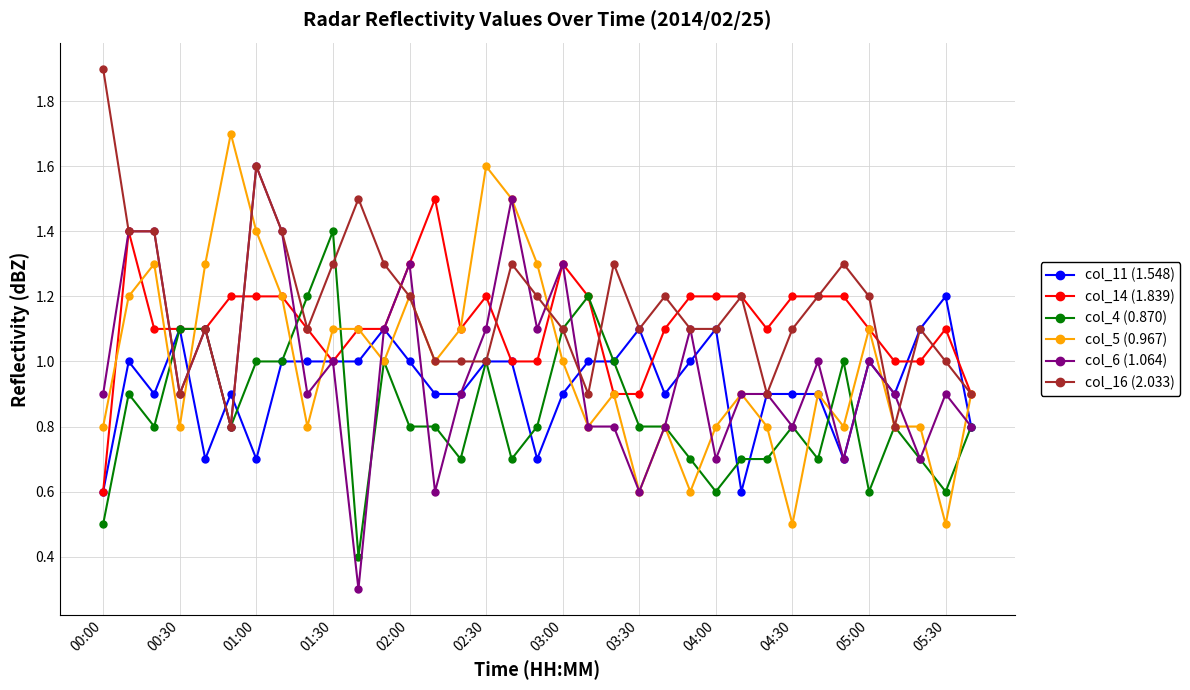

Reading left to right, what are all the values shown in this chart?

col_11 (1.548): 0.6	1.0	0.9	1.1	0.7	0.9	0.7	1.0	1.0	1.0	1.0	1.1	1.0	0.9	0.9	1.0	1.0	0.7	0.9	1.0	1.0	1.1	0.9	1.0	1.1	0.6	0.9	0.9	0.9	0.7	1.0	0.9	1.1	1.2	0.8
col_14 (1.839): 0.6	1.4	1.1	1.1	1.1	1.2	1.2	1.2	1.1	1.0	1.1	1.1	1.3	1.5	1.1	1.2	1.0	1.0	1.3	1.2	0.9	0.9	1.1	1.2	1.2	1.2	1.1	1.2	1.2	1.2	1.1	1.0	1.0	1.1	0.9
col_4 (0.870): 0.5	0.9	0.8	1.1	1.1	0.8	1.0	1.0	1.2	1.4	0.4	1.0	0.8	0.8	0.7	1.0	0.7	0.8	1.1	1.2	1.0	0.8	0.8	0.7	0.6	0.7	0.7	0.8	0.7	1.0	0.6	0.8	0.7	0.6	0.8
col_5 (0.967): 0.8	1.2	1.3	0.8	1.3	1.7	1.4	1.2	0.8	1.1	1.1	1.0	1.2	1.0	1.1	1.6	1.5	1.3	1.0	0.8	0.9	0.6	0.8	0.6	0.8	0.9	0.8	0.5	0.9	0.8	1.1	0.8	0.8	0.5	0.9
col_6 (1.064): 0.9	1.4	1.4	0.9	1.1	0.8	1.6	1.4	0.9	1.0	0.3	1.1	1.3	0.6	0.9	1.1	1.5	1.1	1.3	0.8	0.8	0.6	0.8	1.1	0.7	0.9	0.9	0.8	1.0	0.7	1.0	0.9	0.7	0.9	0.8
col_16 (2.033): 1.9	1.4	1.4	0.9	1.1	0.8	1.6	1.4	1.1	1.3	1.5	1.3	1.2	1.0	1.0	1.0	1.3	1.2	1.1	0.9	1.3	1.1	1.2	1.1	1.1	1.2	0.9	1.1	1.2	1.3	1.2	0.8	1.1	1.0	0.9